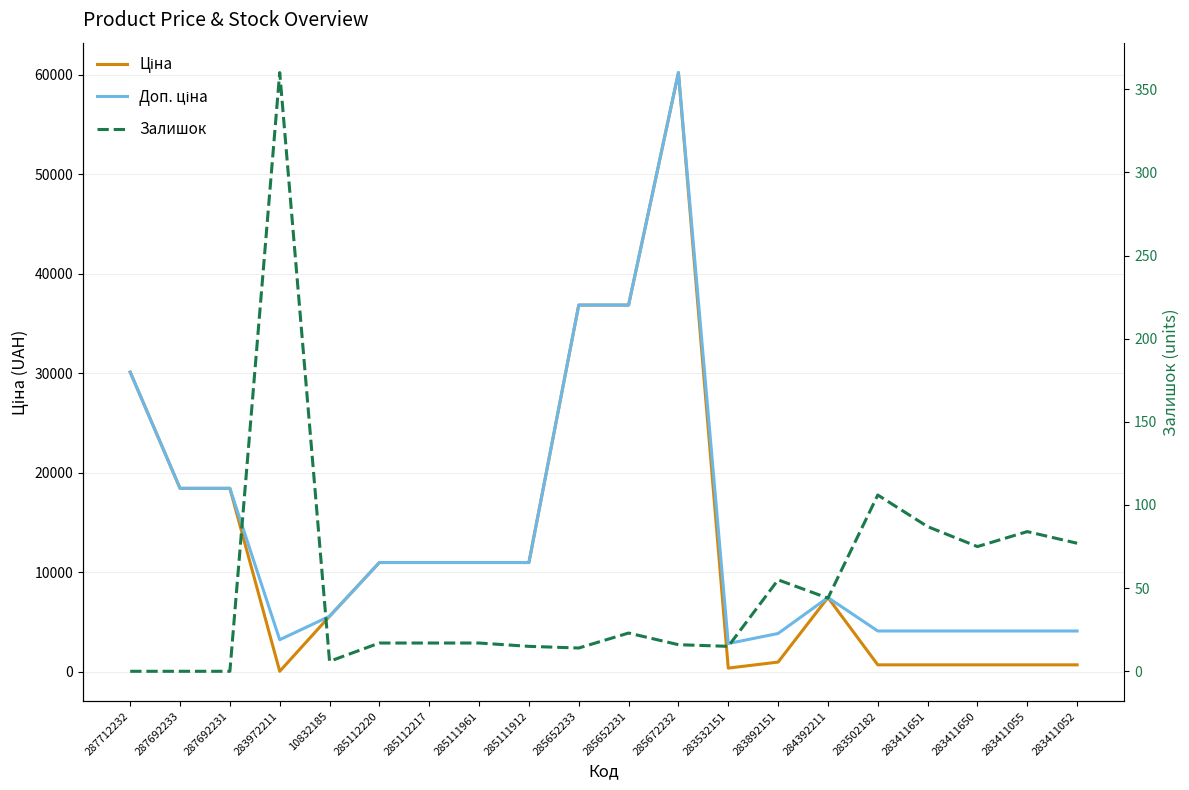

What is the average value of the Залишок series?

51.4